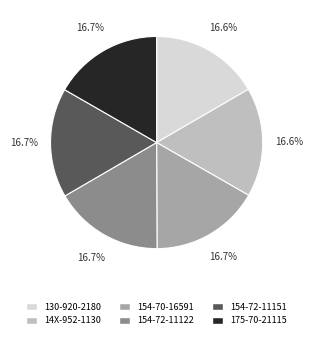

Is there any slice that represents more than half of the pie?

No